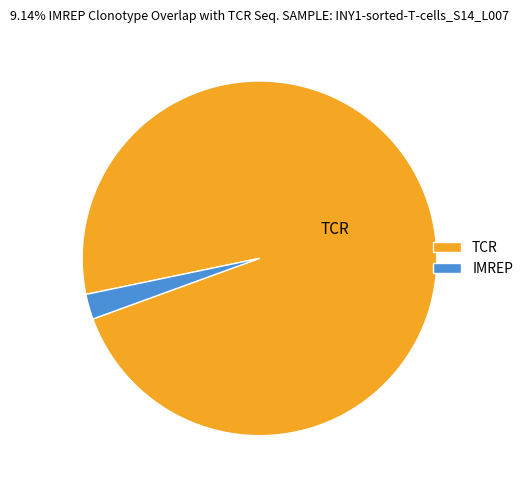

Approximately how many times larger is the value at TCR compared to IMREP?

42.7